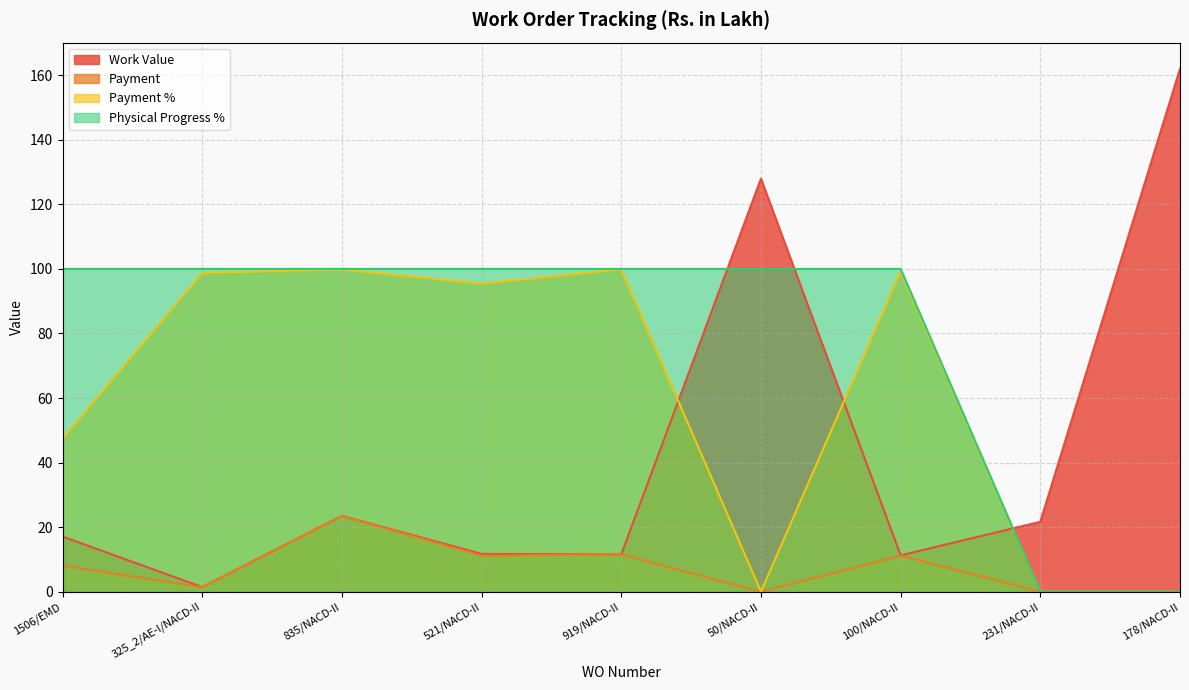

Which series has the largest total across all categories?

Physical Progress %